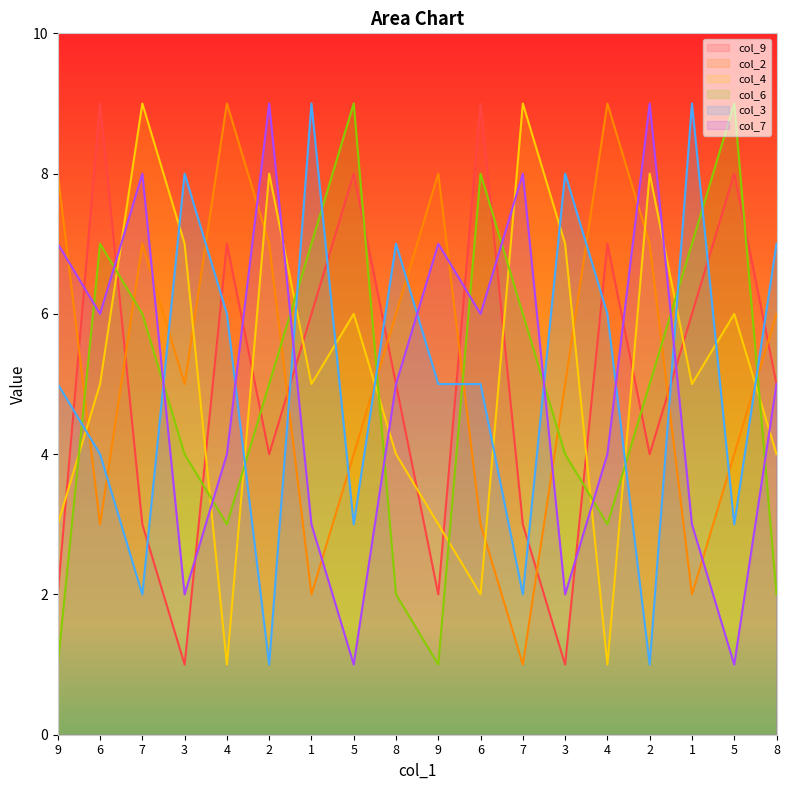

What is the label of the 7th point from the right?

7